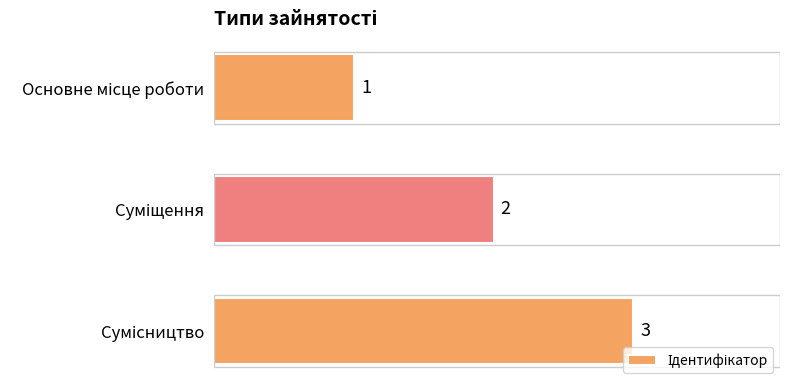

What is the value of the 1st bar from the top?

1